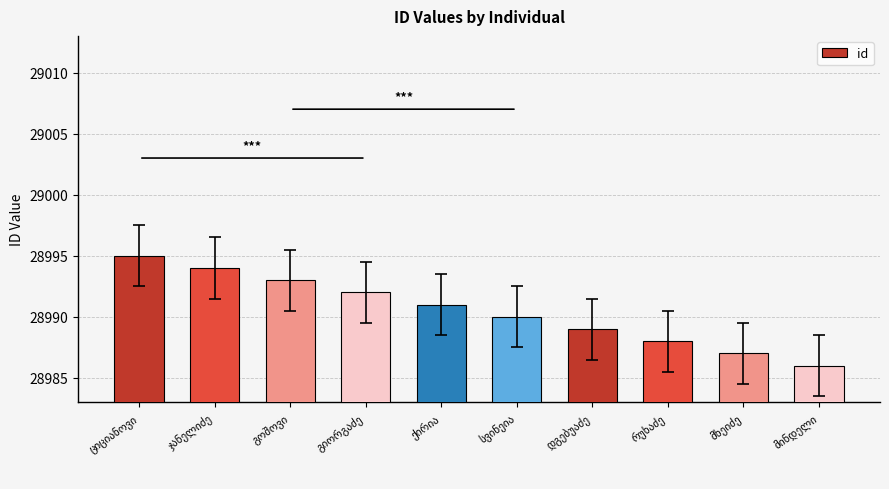

What is the smallest value displayed?

28986